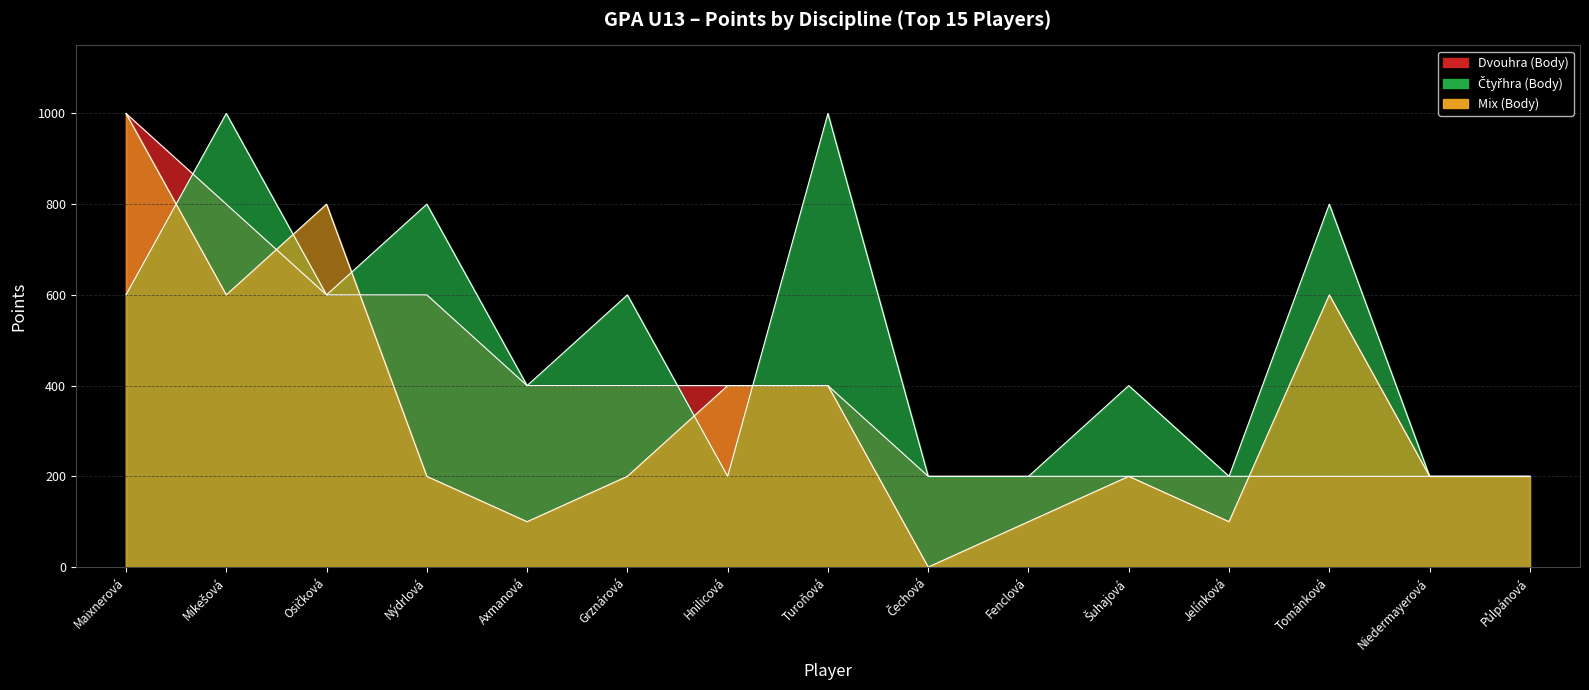

What is the lowest value of the Čtyřhra (Body) series?

200